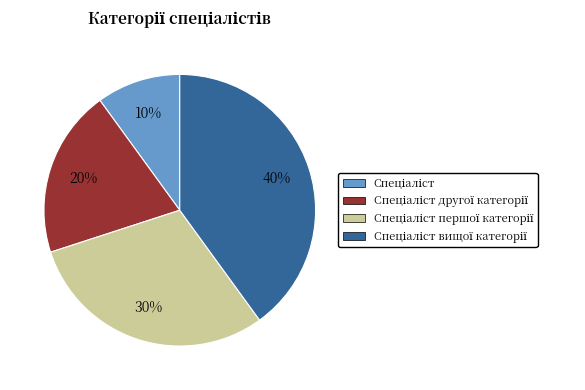

Does any single category account for the majority?

No